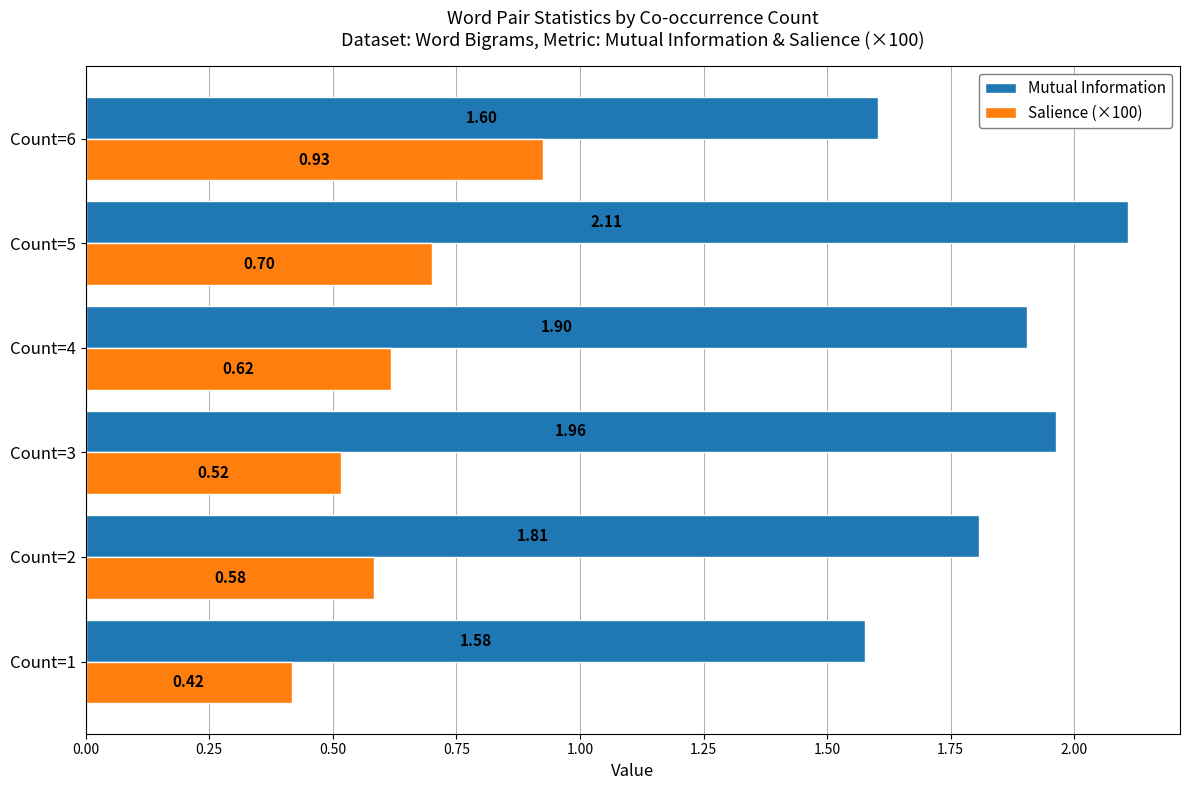

At which label does Salience (×100) reach its peak?

Count=6